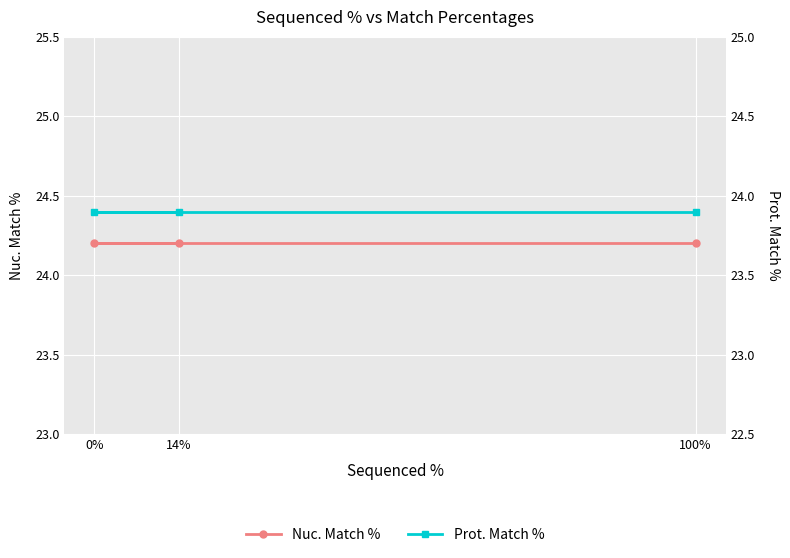

Is the value of Nuc. Match % at 14% greater than the value of Prot. Match % at 100%?

Yes